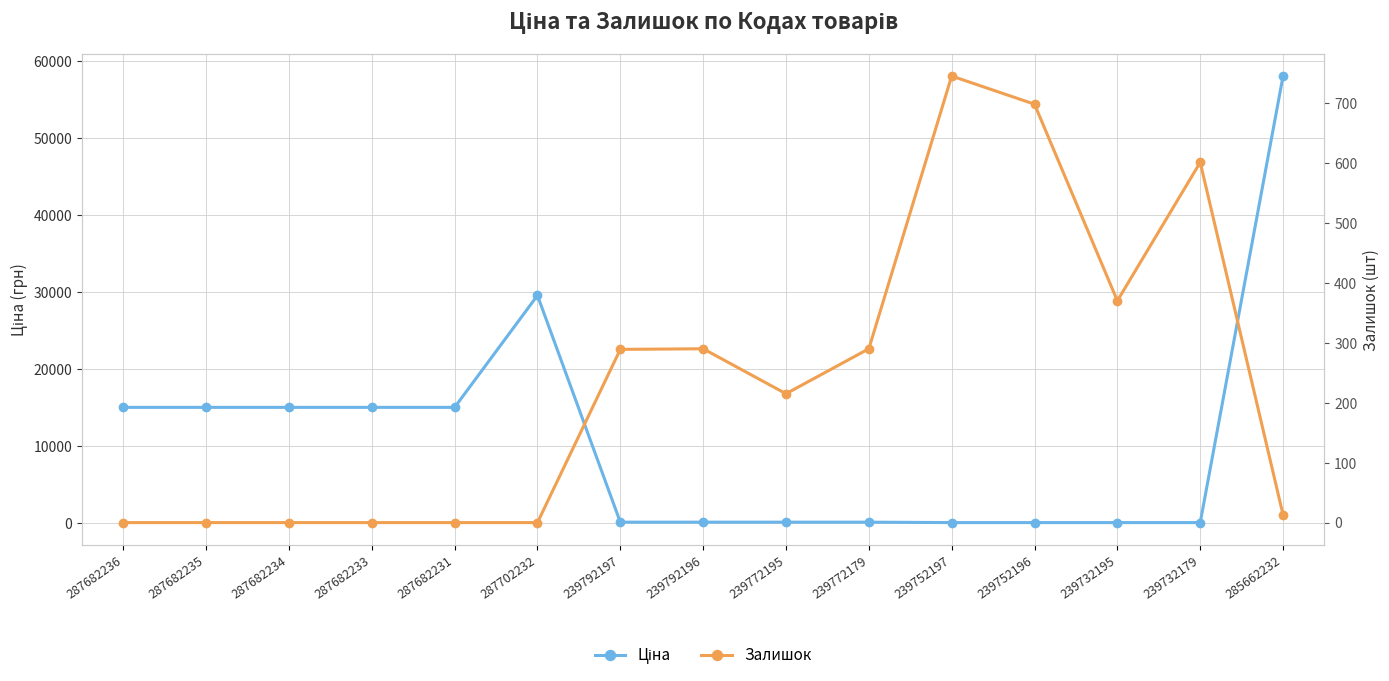

Which label corresponds to the largest value in the chart?

285662232